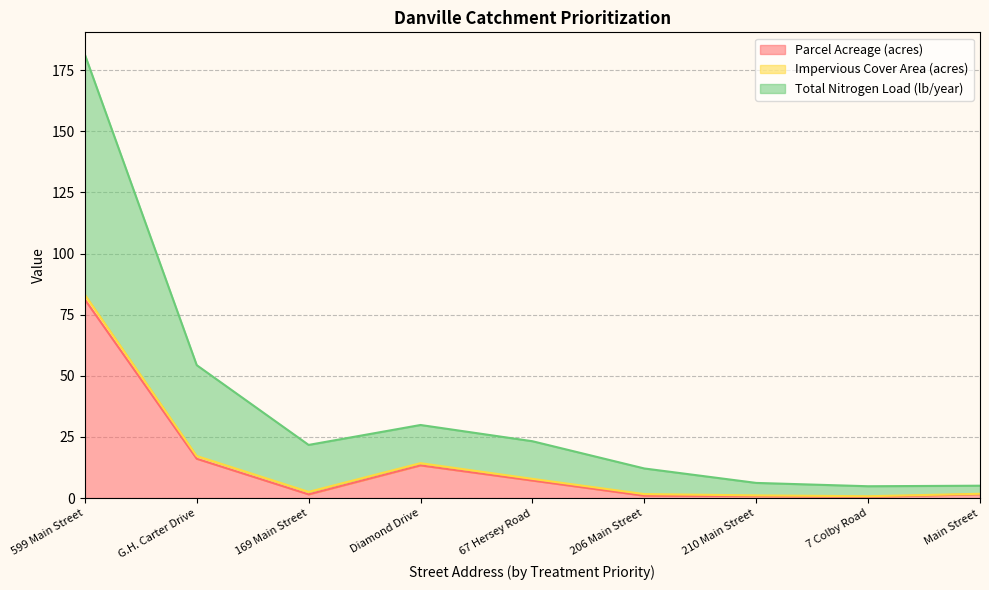

What position from the left is 210 Main Street?

7